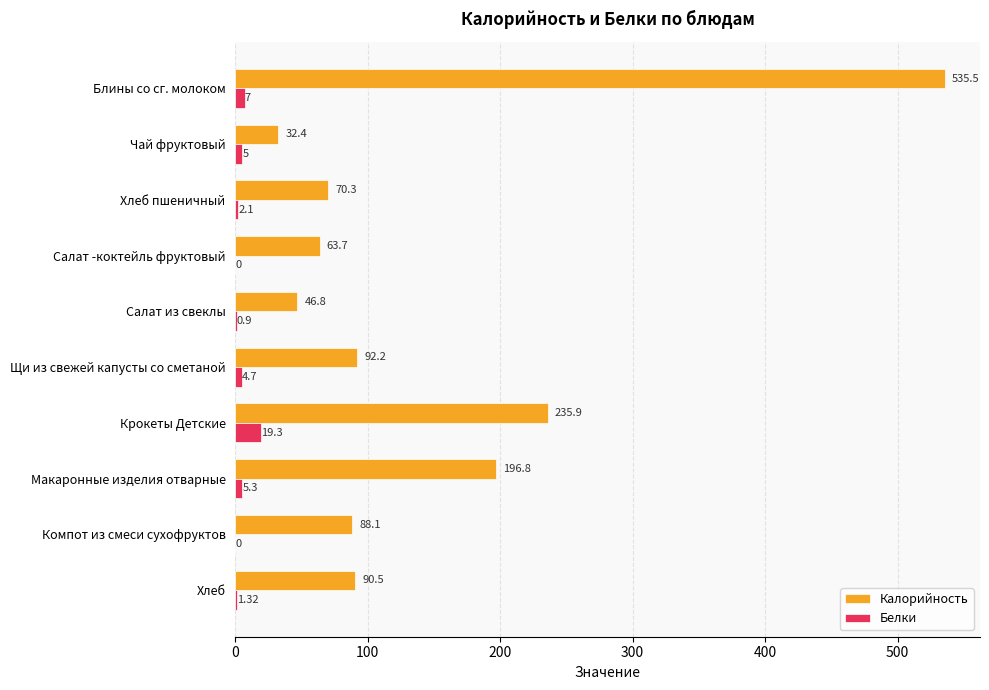

Where is Калорийность nearest to the value 283?

Крокеты Детские